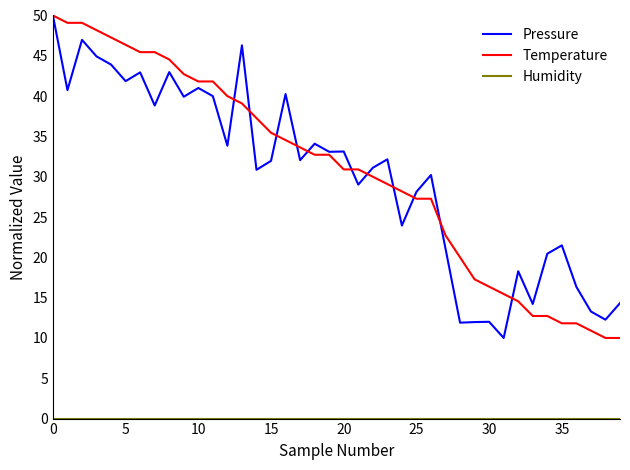

What is the maximum value shown in the chart?

50.0